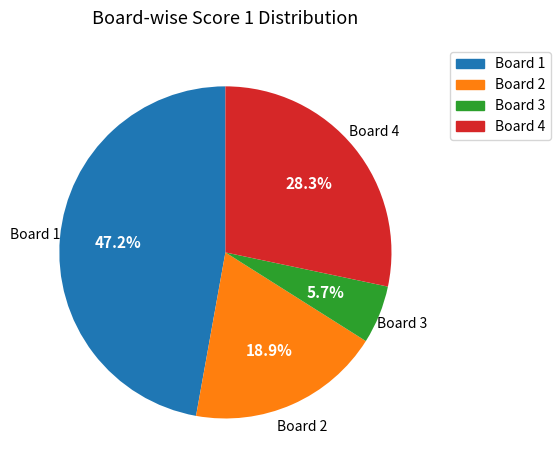

To the nearest percent, what is the average slice percentage?

25%